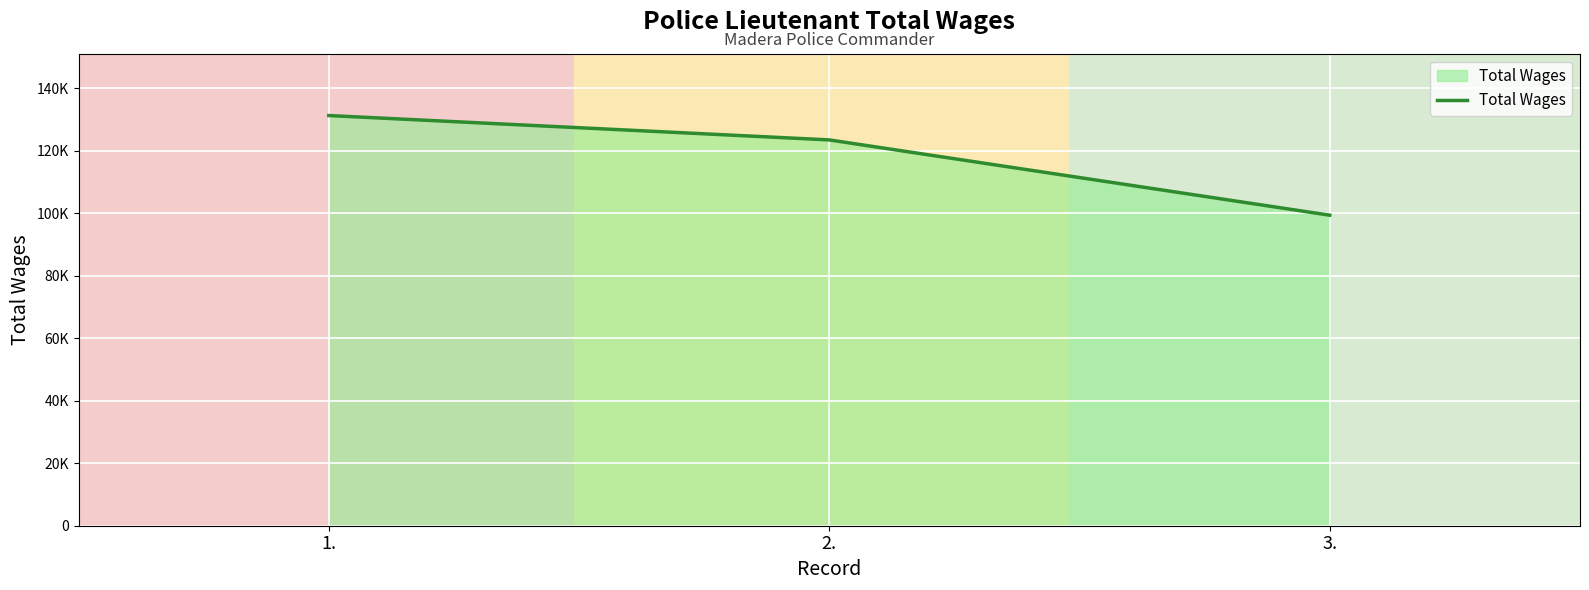

What is the difference between the maximum and second lowest values?

7799